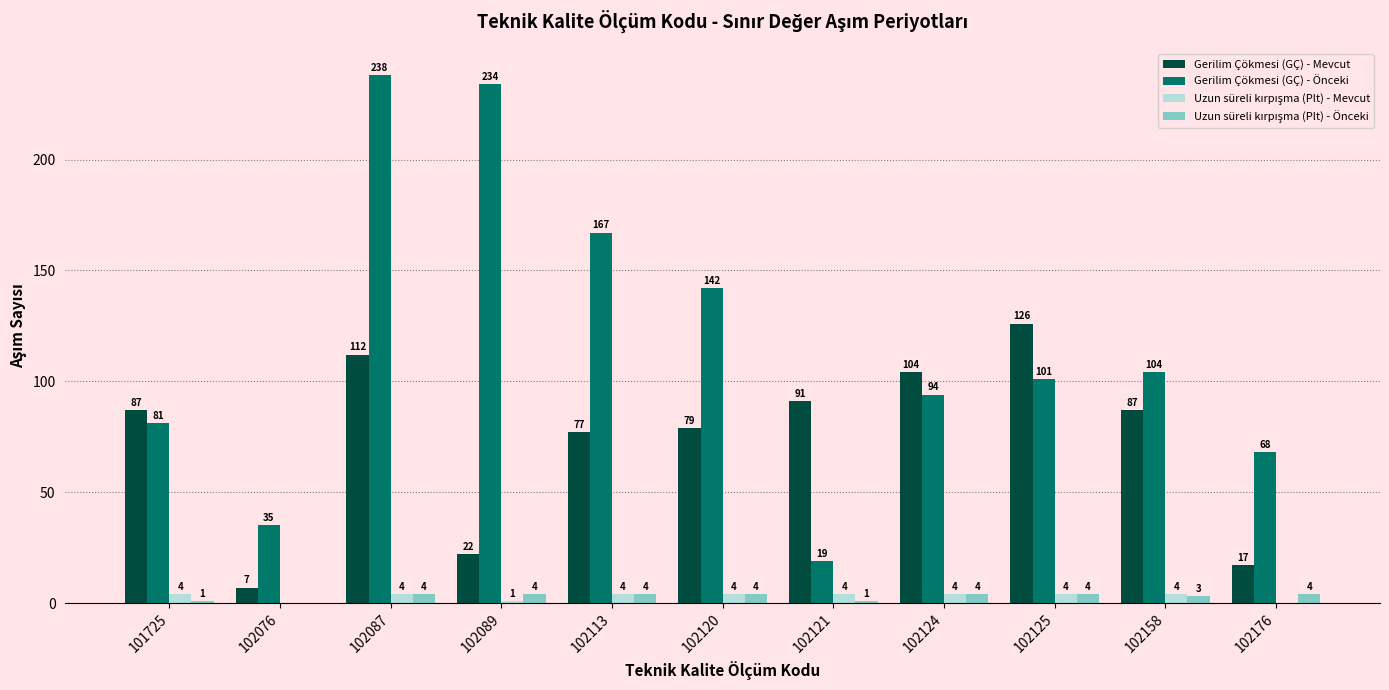

Between 102076 and 102125, which series saw the biggest shift?

Gerilim Çökmesi (GÇ) - Mevcut